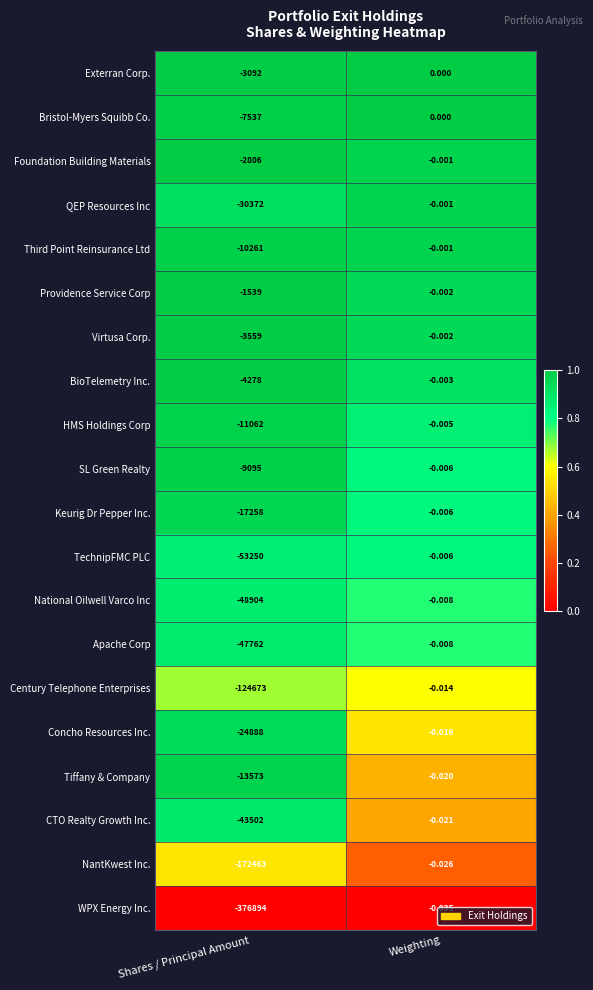

Which series has the widest spread of values?

WPX Energy Inc.